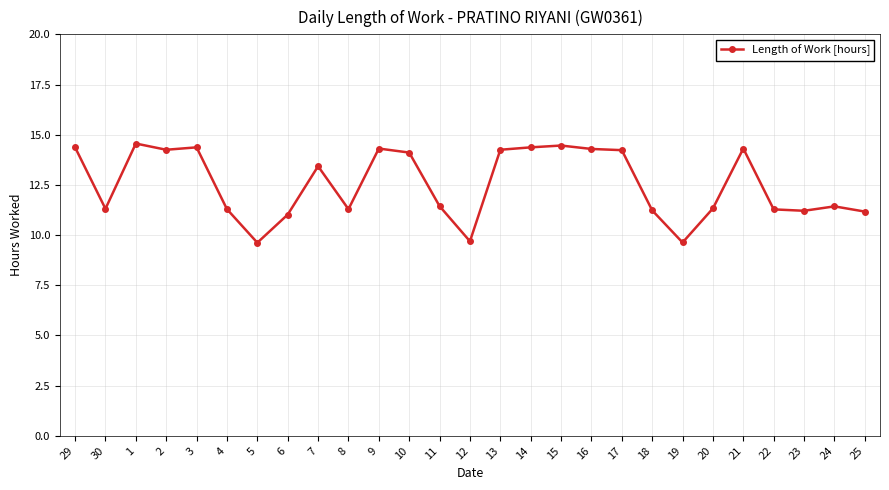

What is the approximate value at 17?

14.2